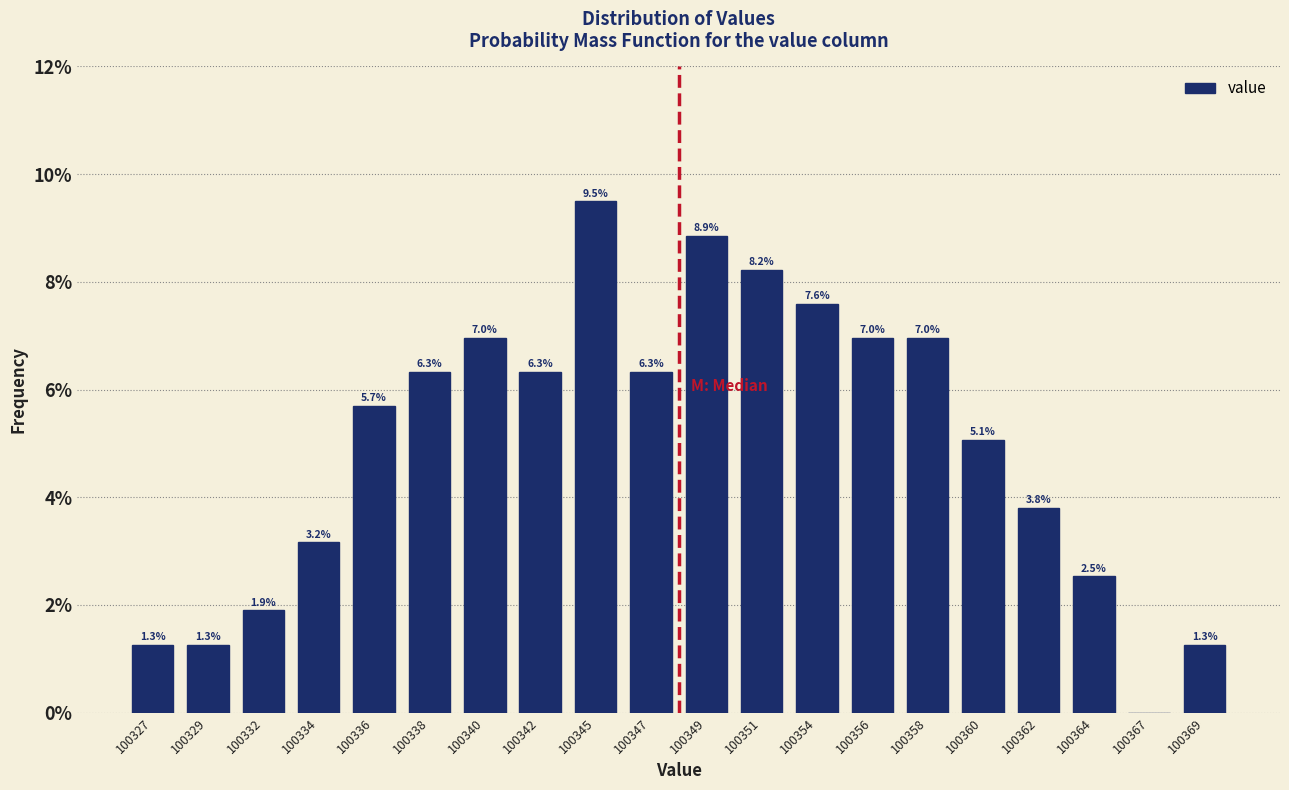

Reading left to right, what are all the values shown in this chart?

100327=1.3	100329=1.3	100332=1.9	100334=3.2	100336=5.7	100338=6.3	100340=7.0	100342=6.3	100345=9.5	100347=6.3	100349=8.9	100351=8.2	100354=7.6	100356=7.0	100358=7.0	100360=5.1	100362=3.8	100364=2.5	100367=0.0	100369=1.3